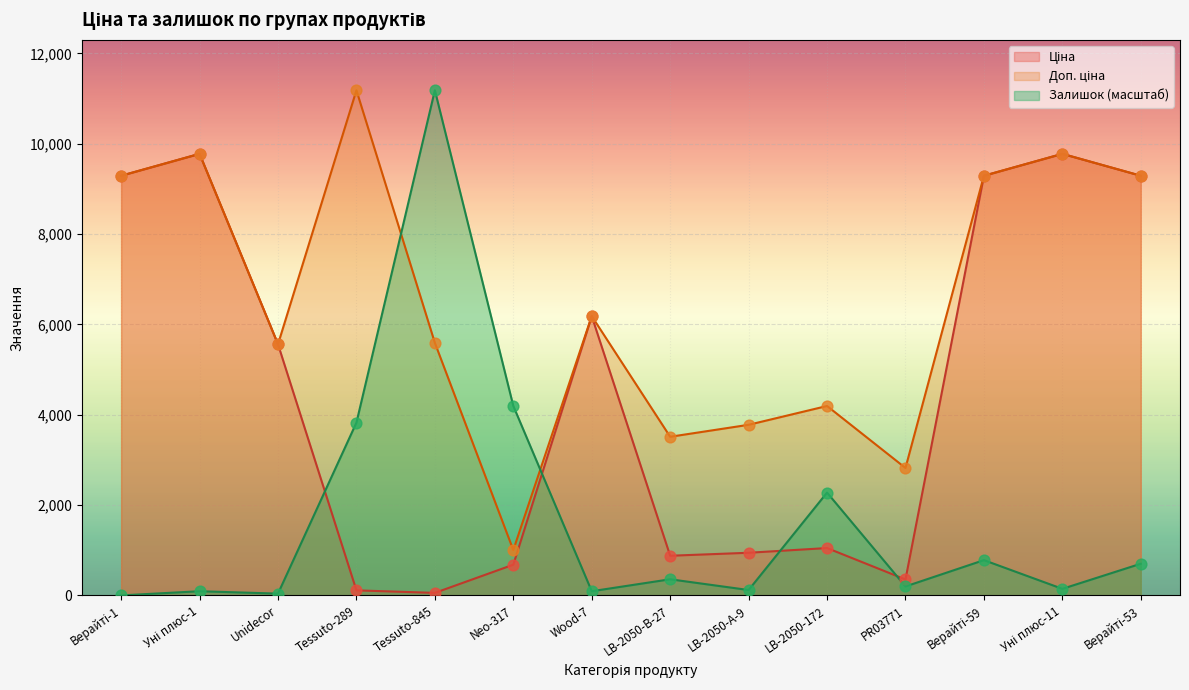

What are all the series names shown in the legend?

Ціна, Доп. ціна, Залишок